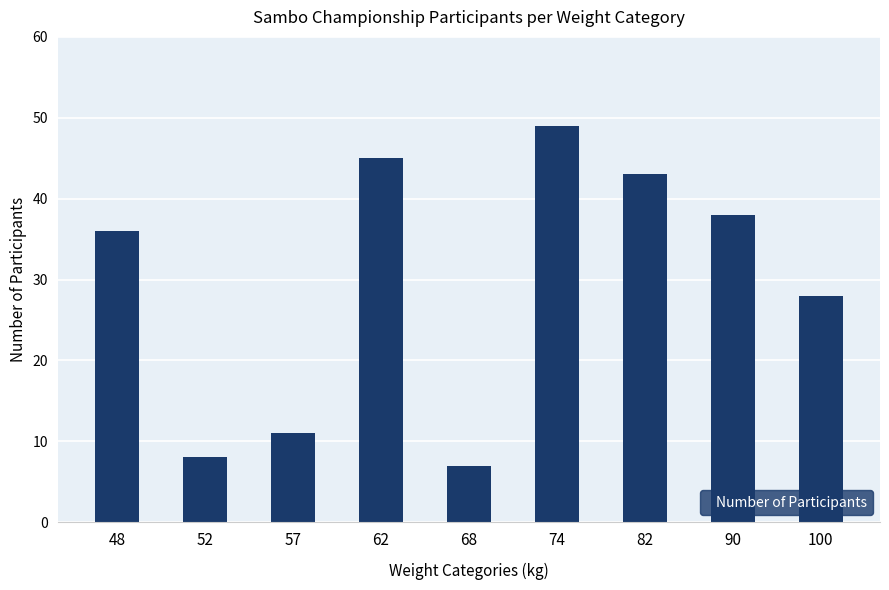

Are the bars horizontal?

No